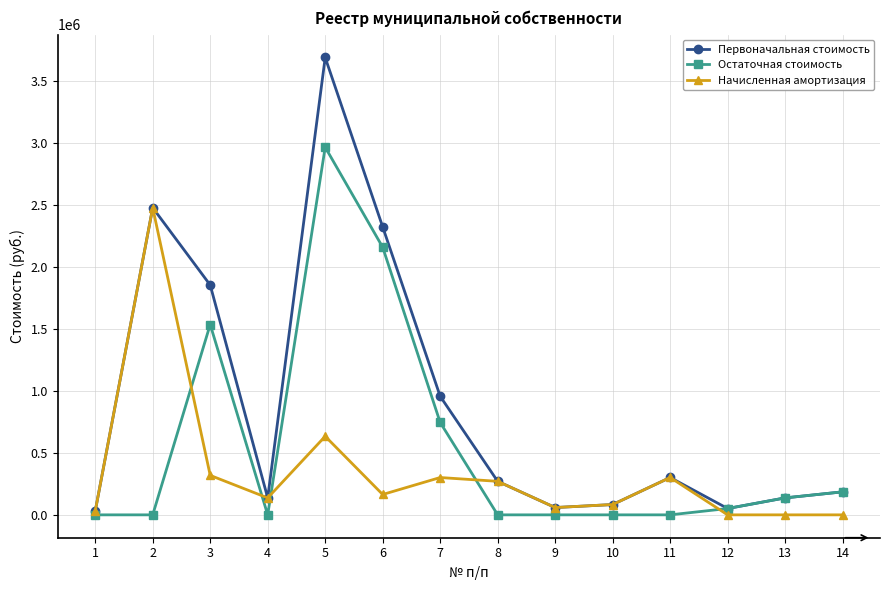

What is the sum of the Остаточная стоимость values at 3 and 8?

1534050.8